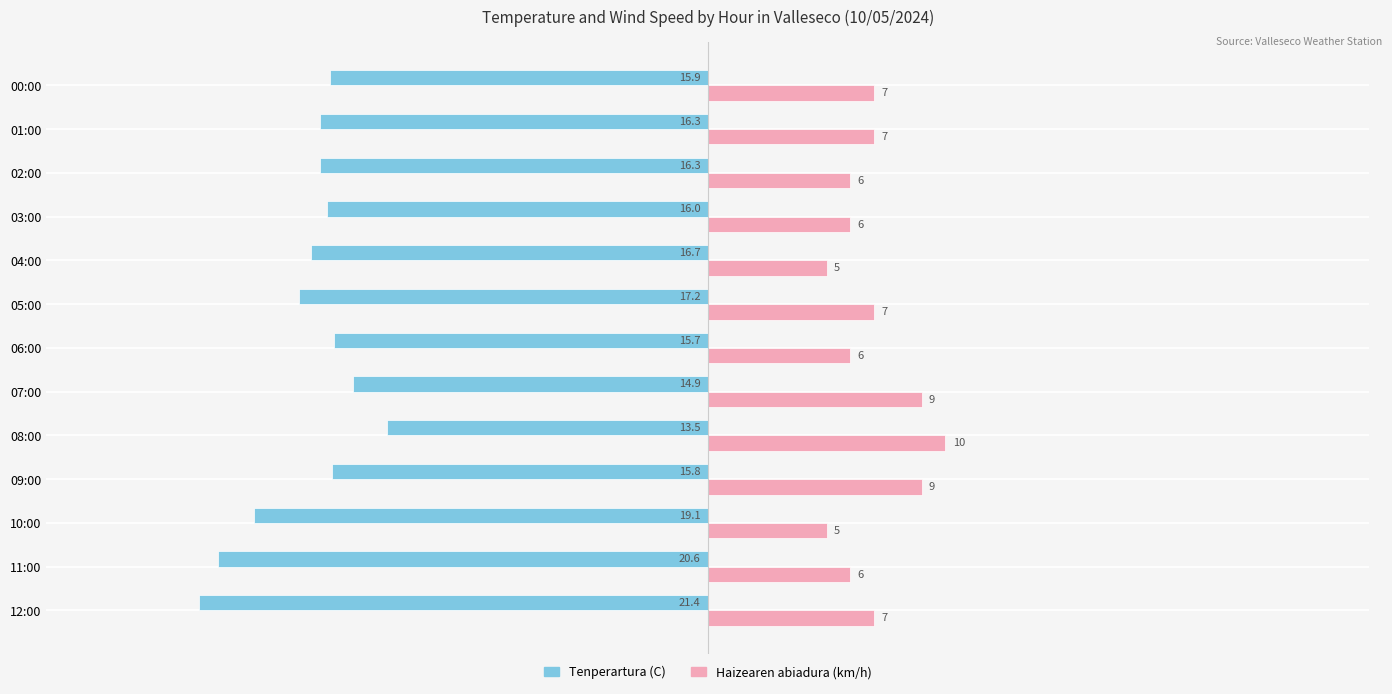

The Haizearen abiadura (km/h) series shows 7.0 at 00:00. True or false?

True